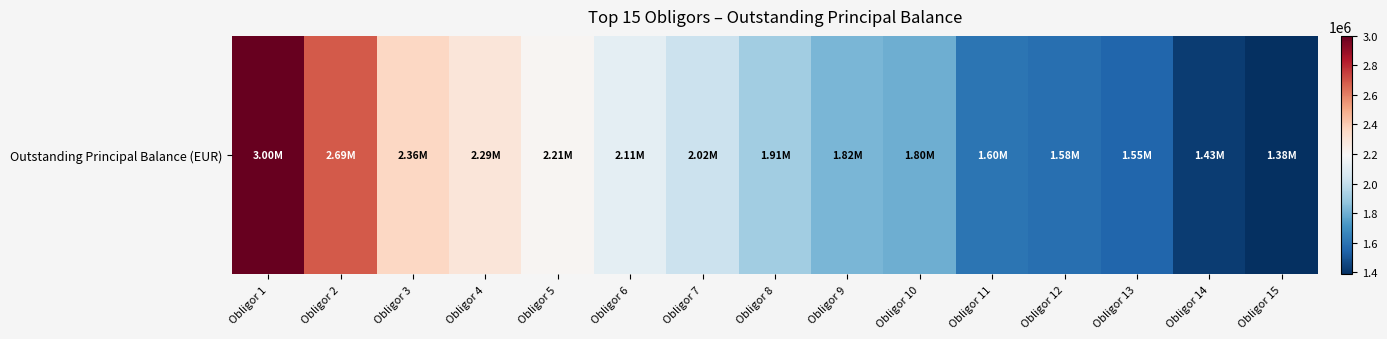

How many series are shown in this chart?

1